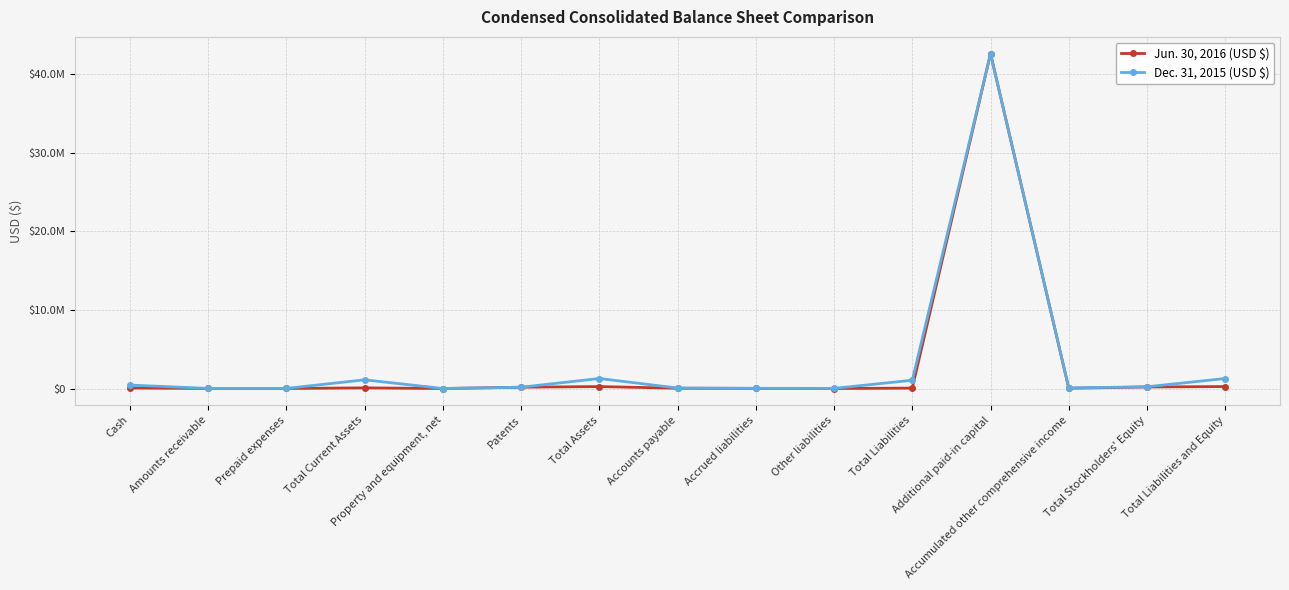

In Dec. 31, 2015 (USD $), how many points are higher than both neighbors (excluding endpoints)?

3